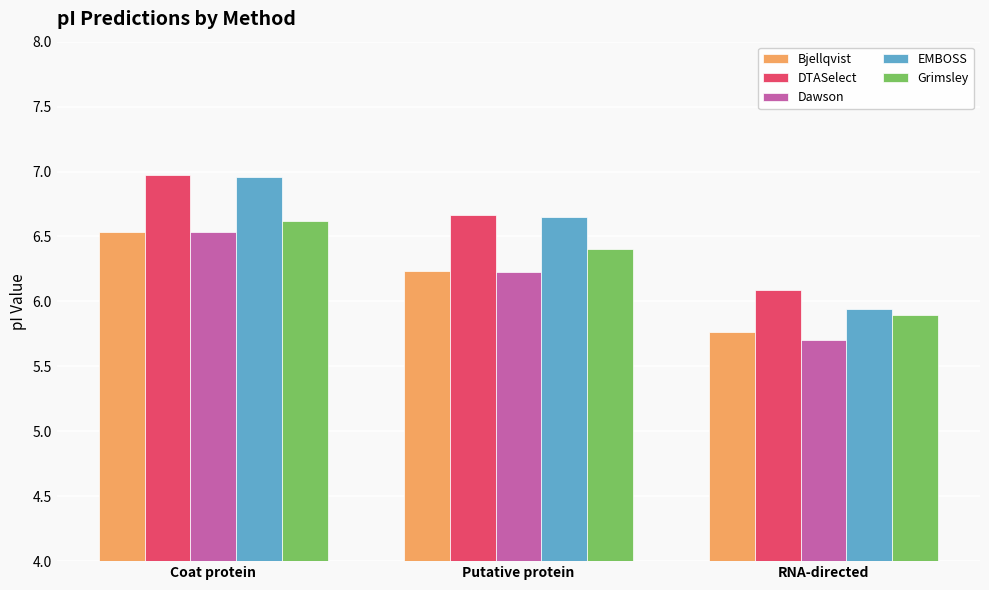

At which label is Dawson closest to 6?

Putative protein